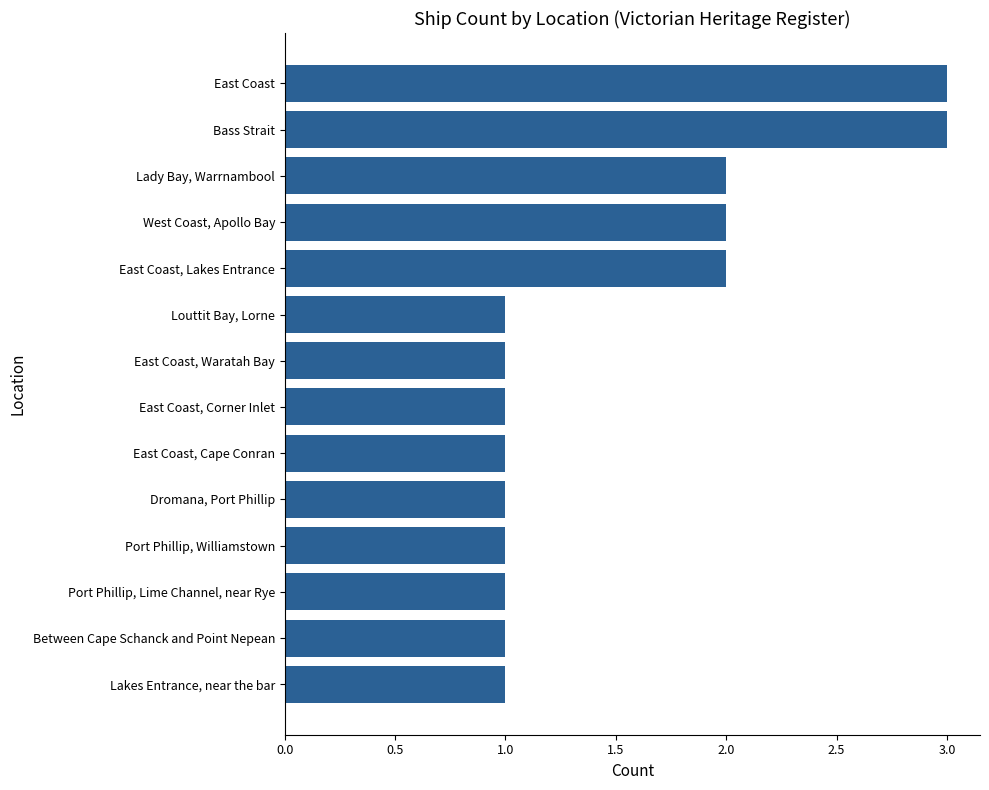

What is the greatest value displayed?

3